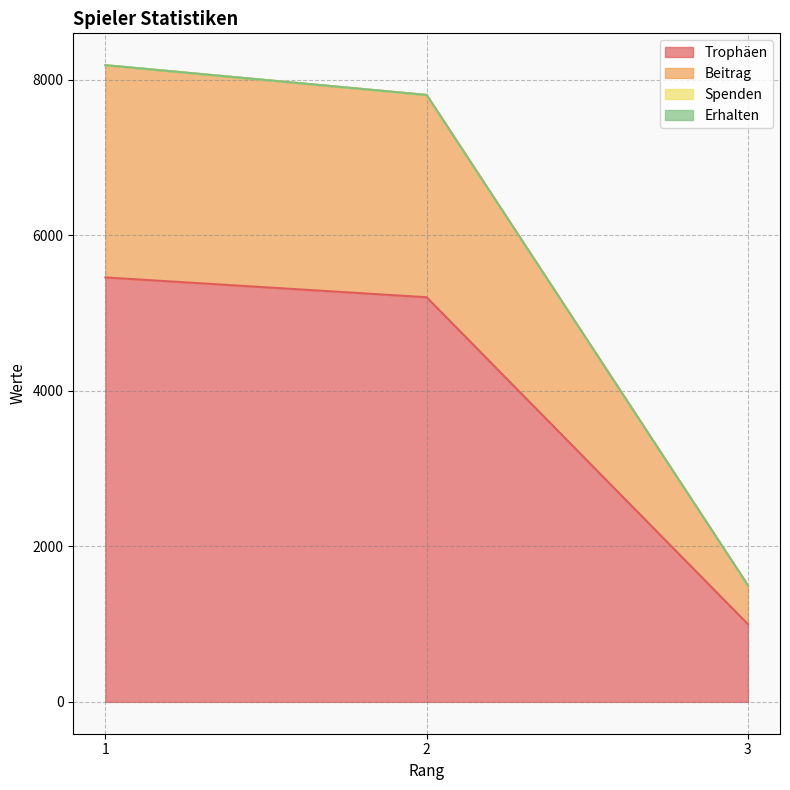

Does the chart have visible grid lines?

Yes